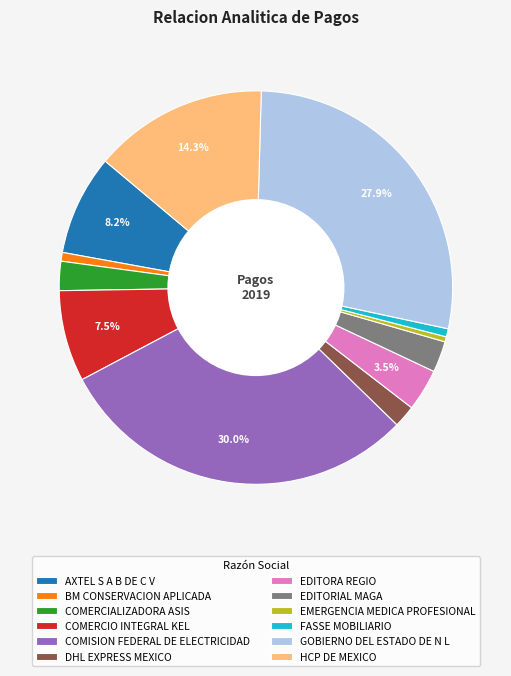

Count the number of slices in the pie.

12